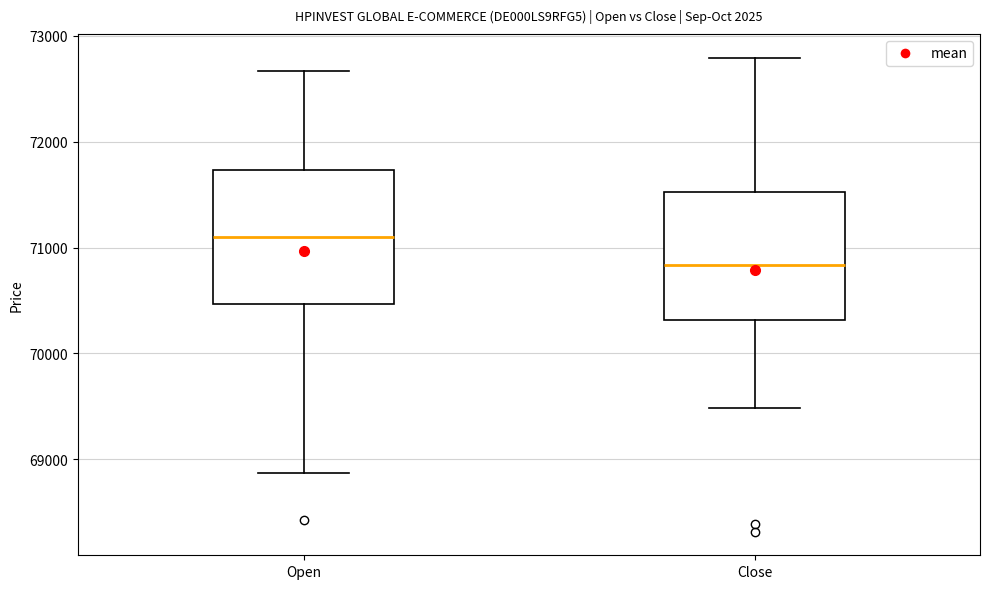

Where is the upper edge of the box for Close on the y-axis? The values are not printed on the chart, so give them approximately, as read against the axis.

71500